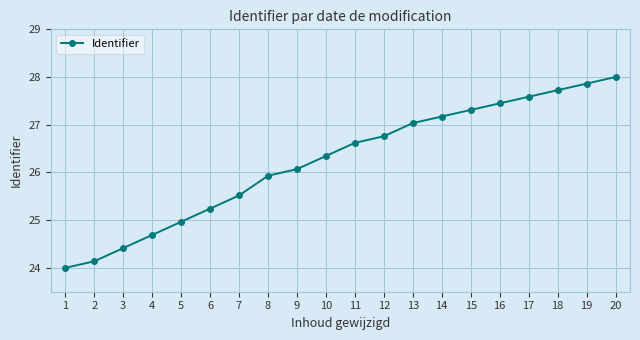

List the labels in order of value, largest first.

20, 19, 18, 17, 16, 15, 14, 13, 12, 11, 10, 9, 8, 7, 6, 5, 4, 3, 2, 1